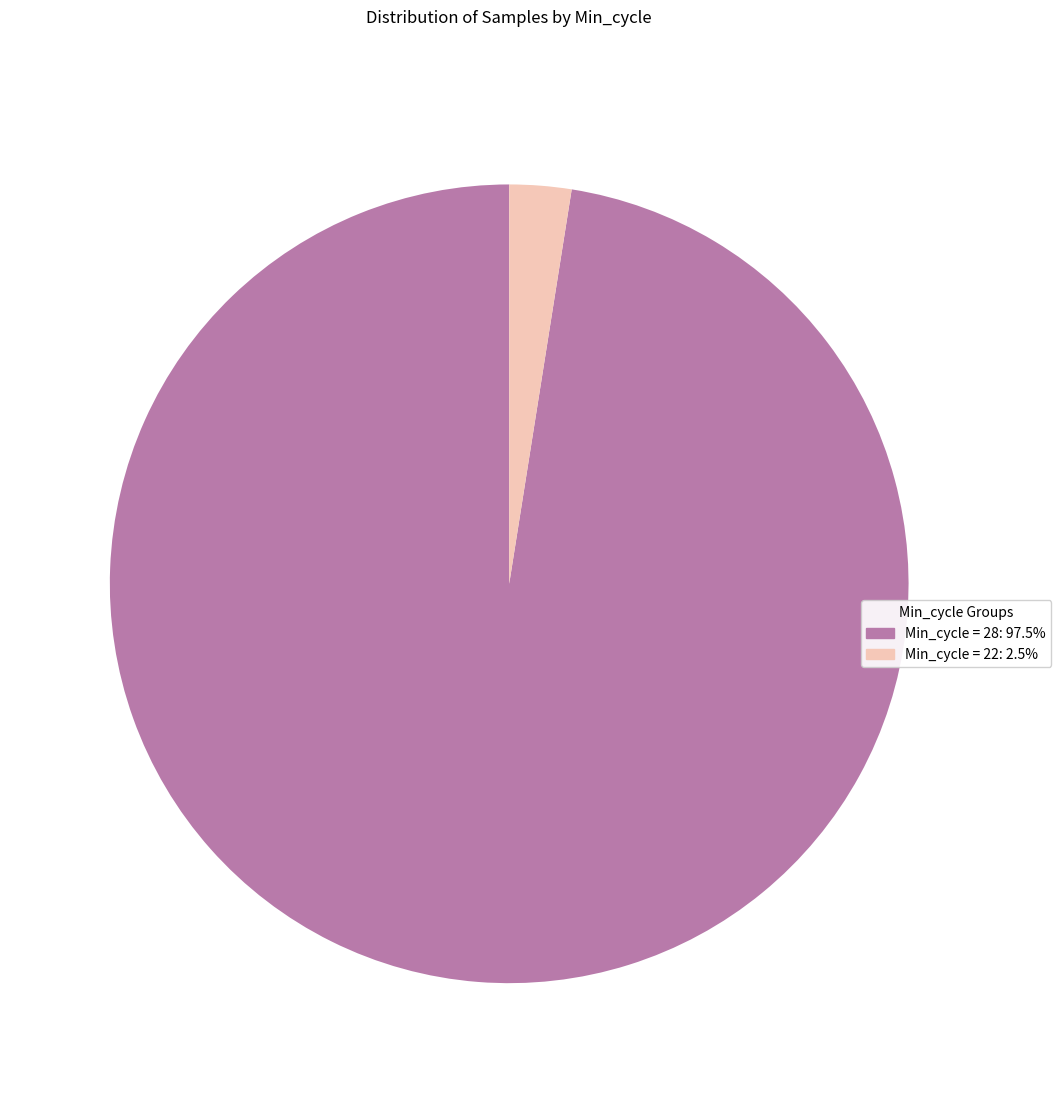

Is there any slice that represents more than half of the pie?

Yes